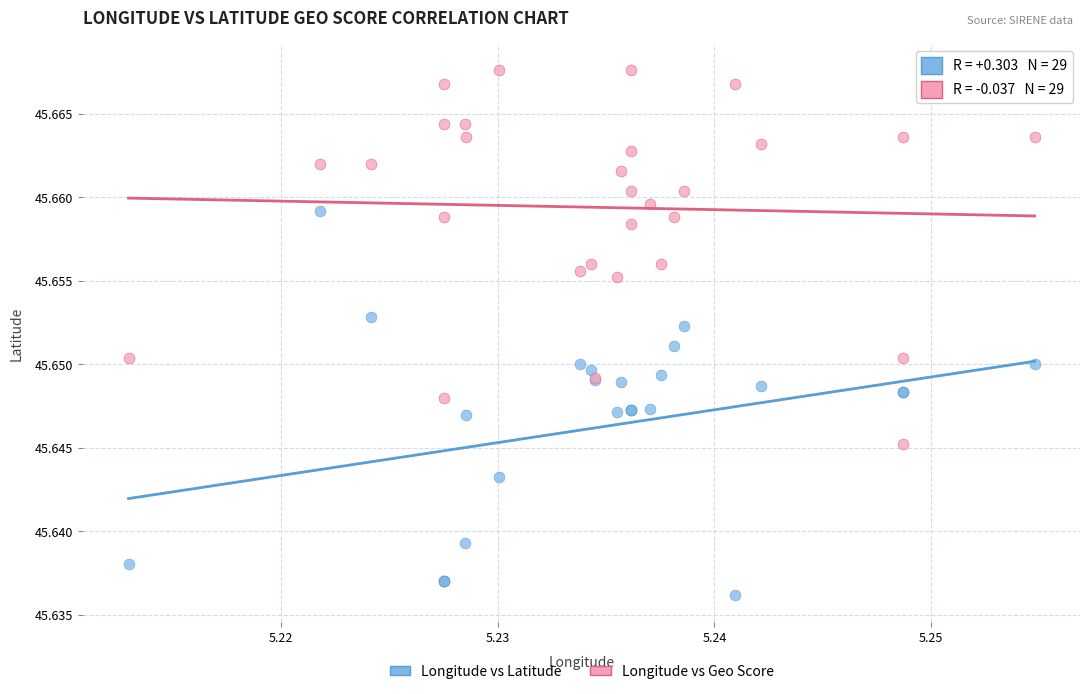

Which series has the largest Y range (max minus min)?

Longitude vs Latitude